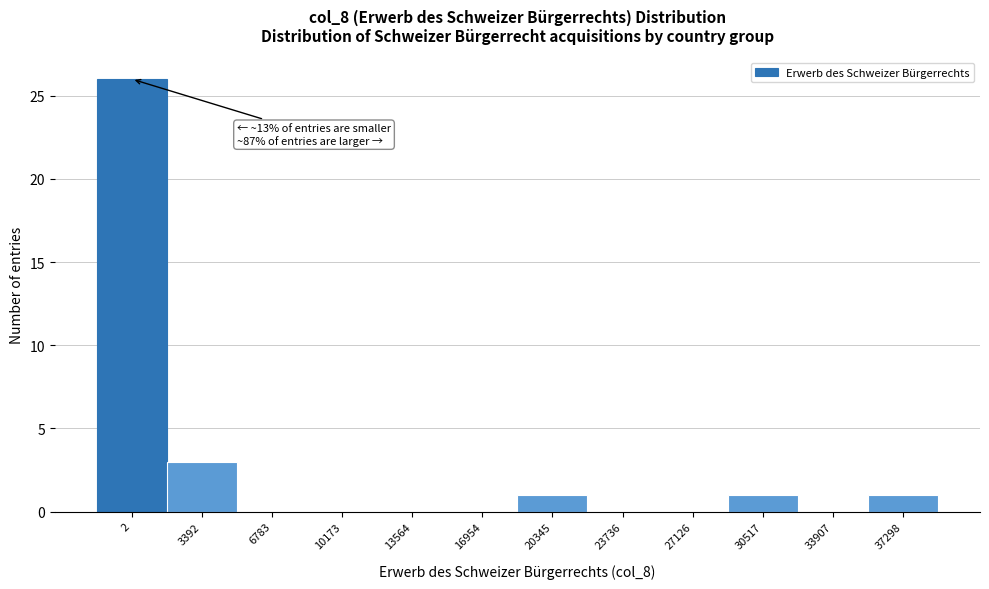

Reading right to left, transcribe all the data shown in this chart.

37298=1	33907=0	30517=1	27126=0	23736=0	20345=1	16954=0	13564=0	10173=0	6783=0	3392=3	2=26